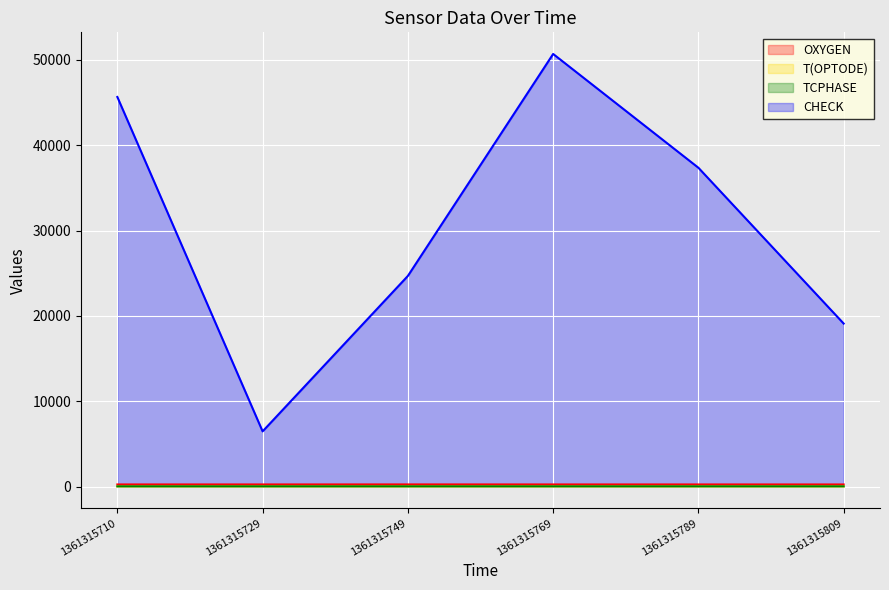

True or false: T(OPTODE) has a value of 14.1 at 1361315769.

False